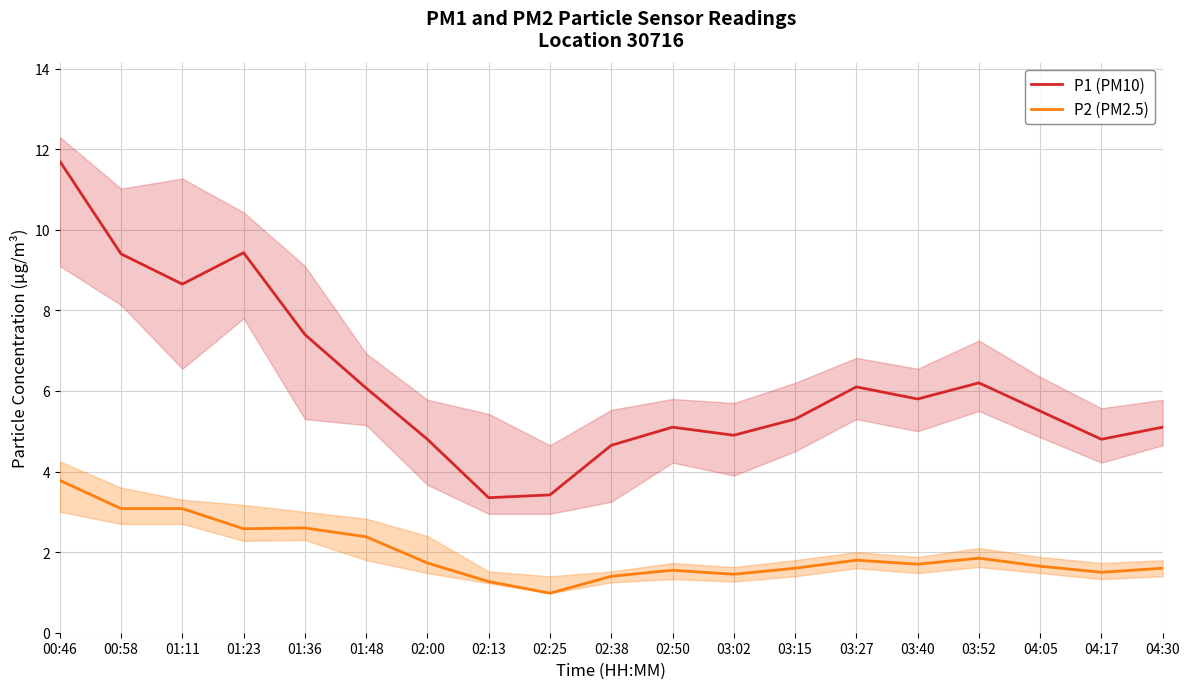

What is the difference between the P2 (PM2.5) values at 00:46 and 04:05?

2.1